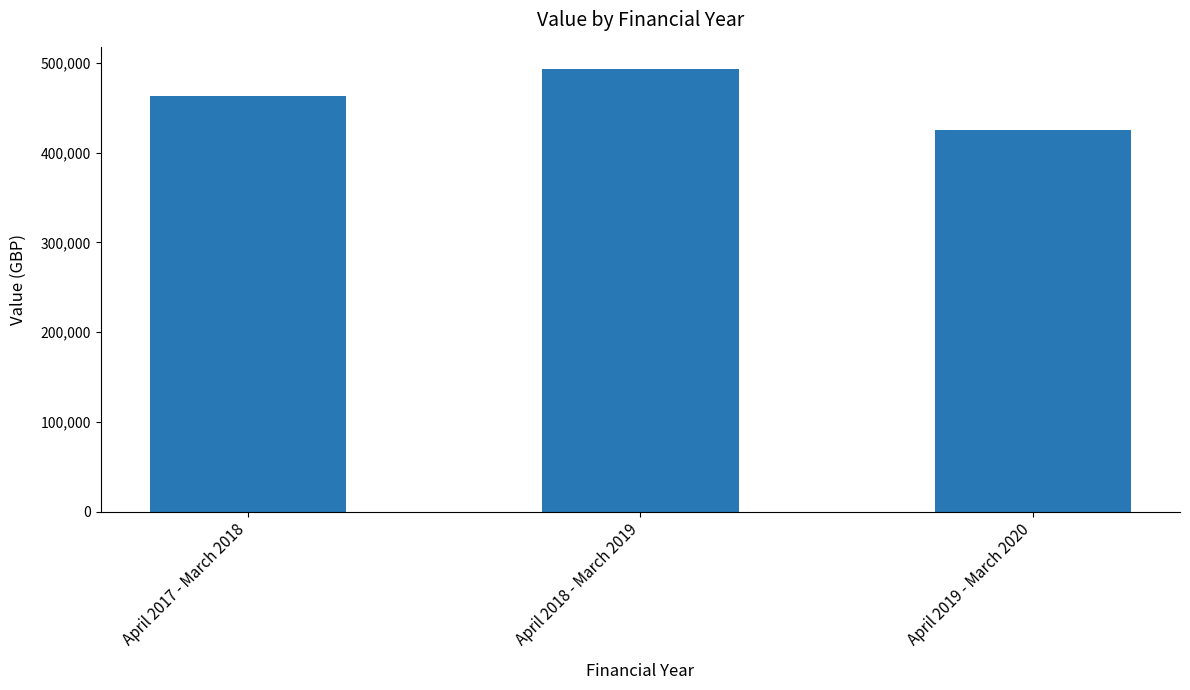

List the labels in order of value, largest first.

April 2018 - March 2019, April 2017 - March 2018, April 2019 - March 2020